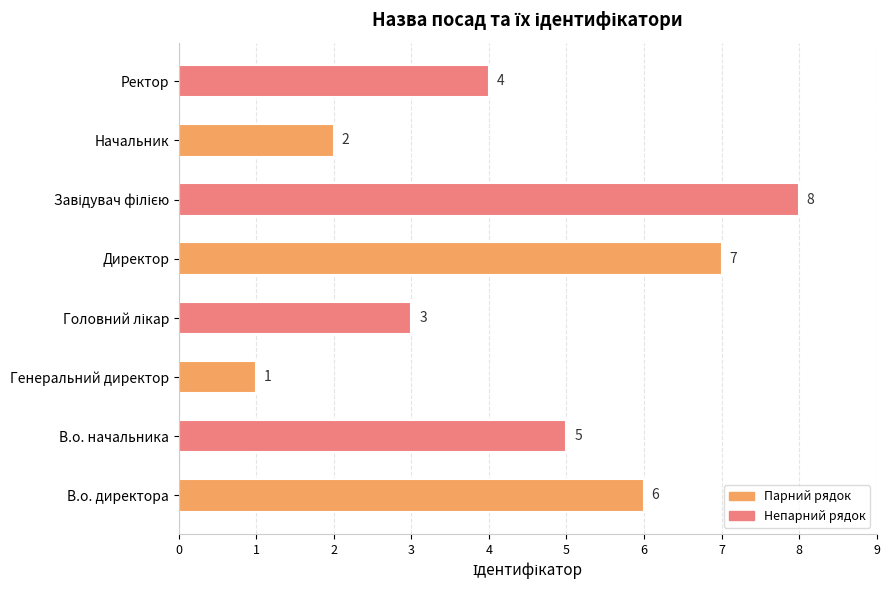

Between Ректор and В.о. начальника, which is larger?

В.о. начальника